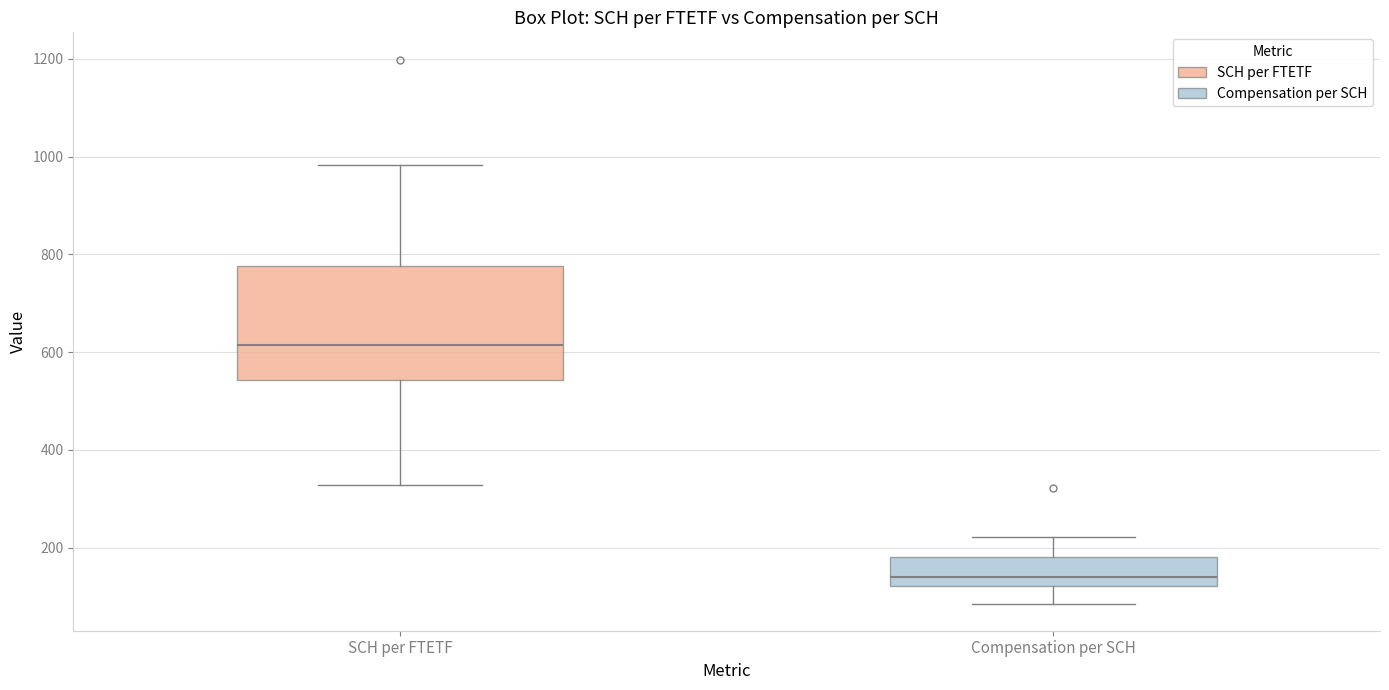

Reading left to right, read every box against the y-axis: the position of its median line, the range the box covers, and the ends of its whiskers. The values are not printed on the chart, so give them approximately, as read against the axis.

SCH per FTETF: median 620, box 540 to 780, whiskers 320 to 980
Compensation per SCH: median 140, box 120 to 180, whiskers 80 to 220